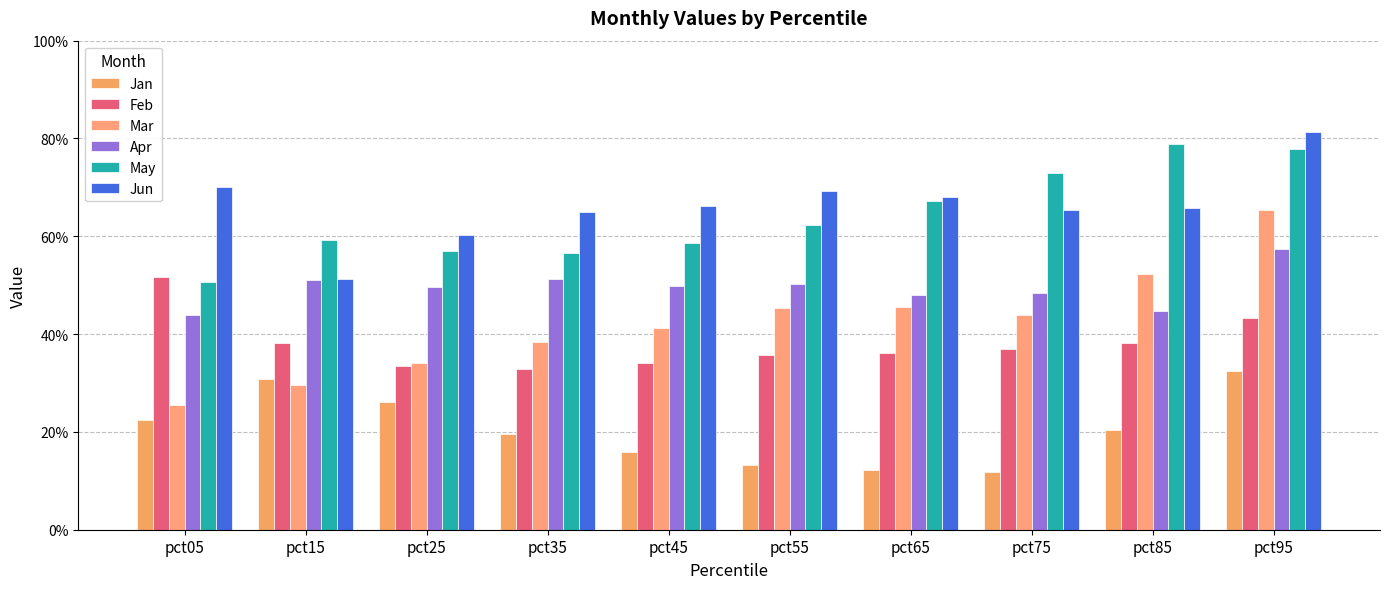

What is the difference between the maximum and minimum values in the Apr series?

0.1